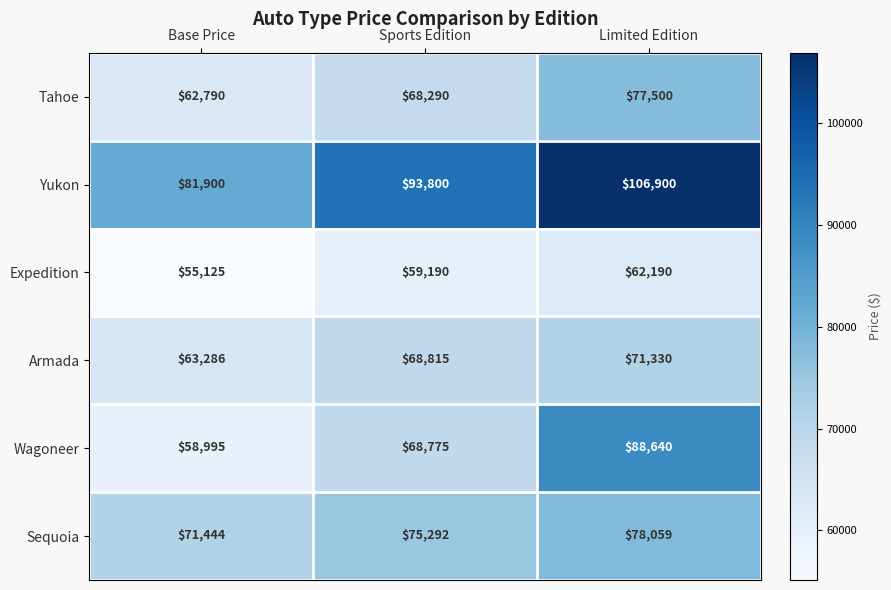

Reading left to right, what are all the values shown in this chart?

Tahoe: 62790	68290	77500
Yukon: 81900	93800	106900
Expedition: 55125	59190	62190
Armada: 63286	68815	71330
Wagoneer: 58995	68775	88640
Sequoia: 71444	75292	78059